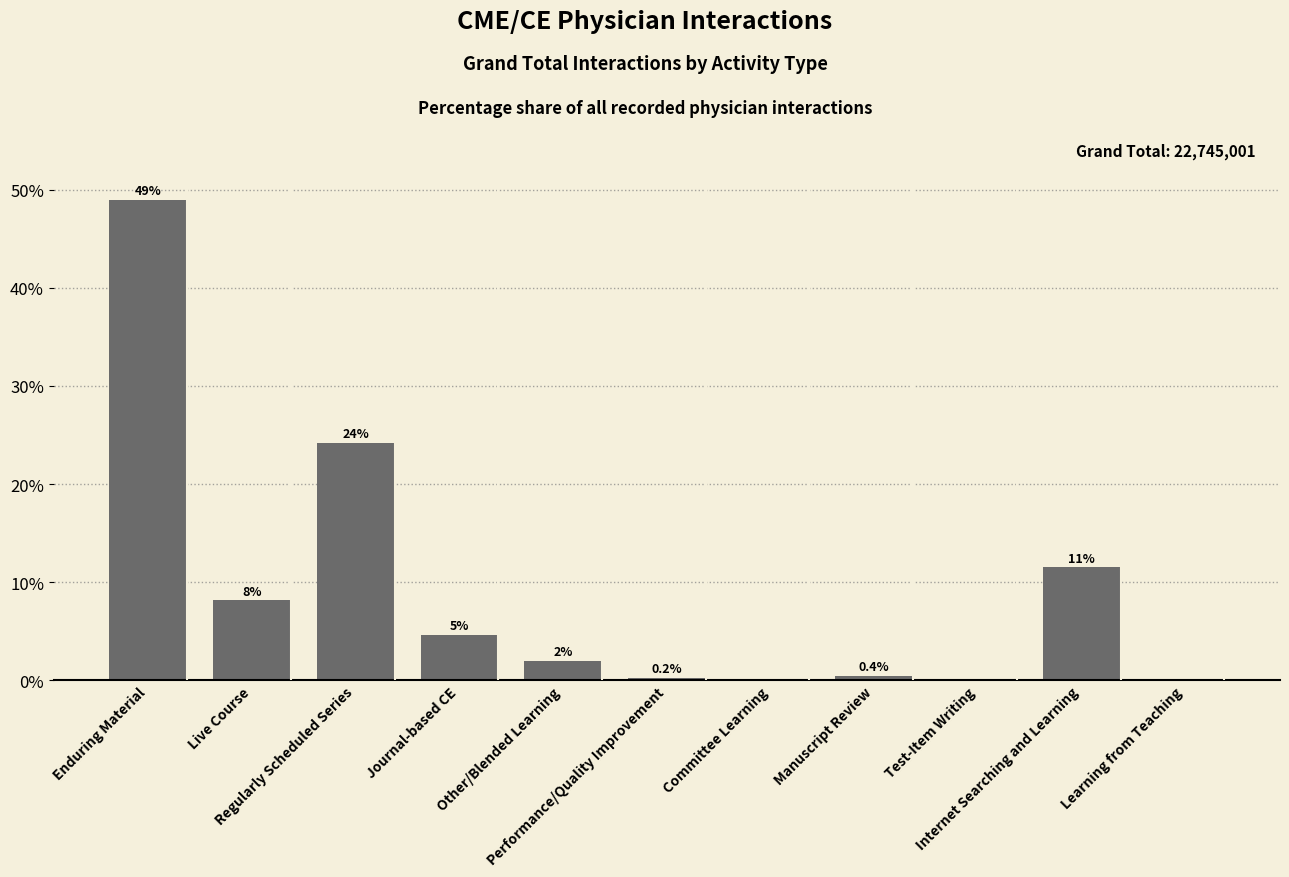

Reading right to left, list all the values displayed in this chart.

Learning from Teaching=0.0	Internet Searching and Learning=11.5	Test-Item Writing=0.0	Manuscript Review=0.4	Committee Learning=0.0	Performance/Quality Improvement=0.2	Other/Blended Learning=2.0	Journal-based CE=4.6	Regularly Scheduled Series=24.2	Live Course=8.1	Enduring Material=48.9